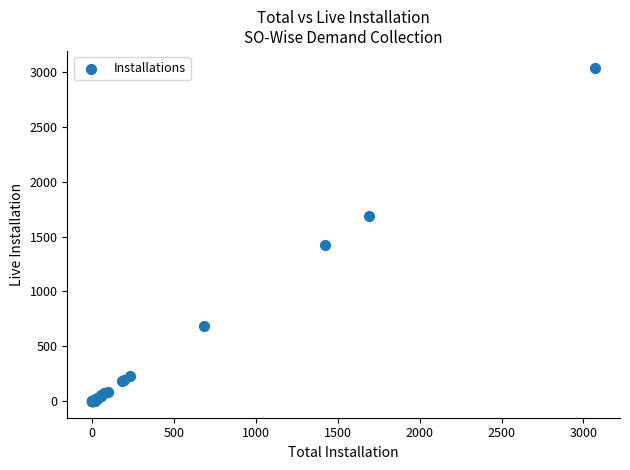

What Y value in the scatter plot is closest to 1521?

1422